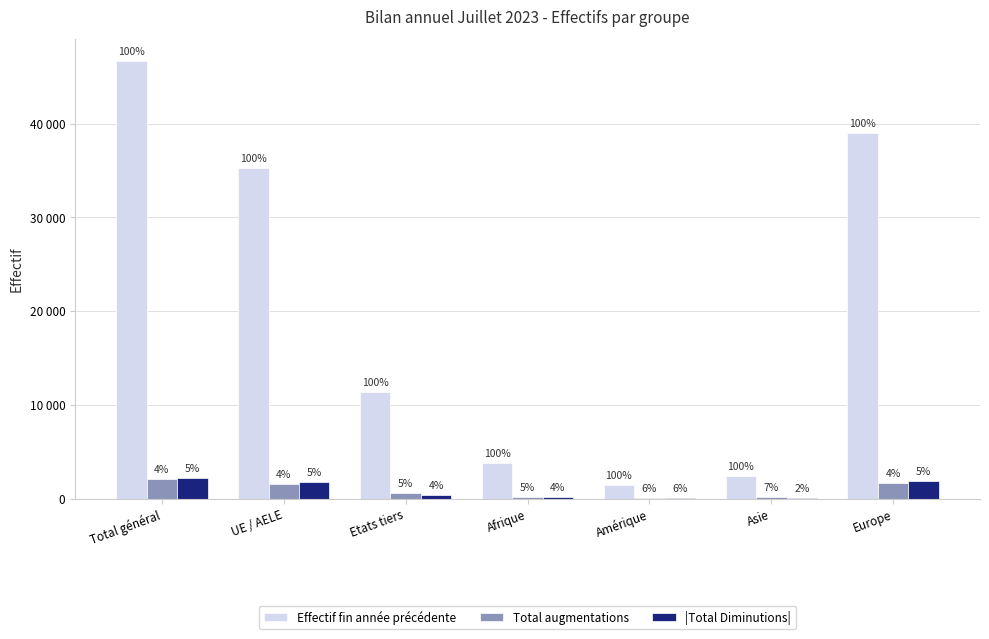

Does the chart contain stacked bars?

No